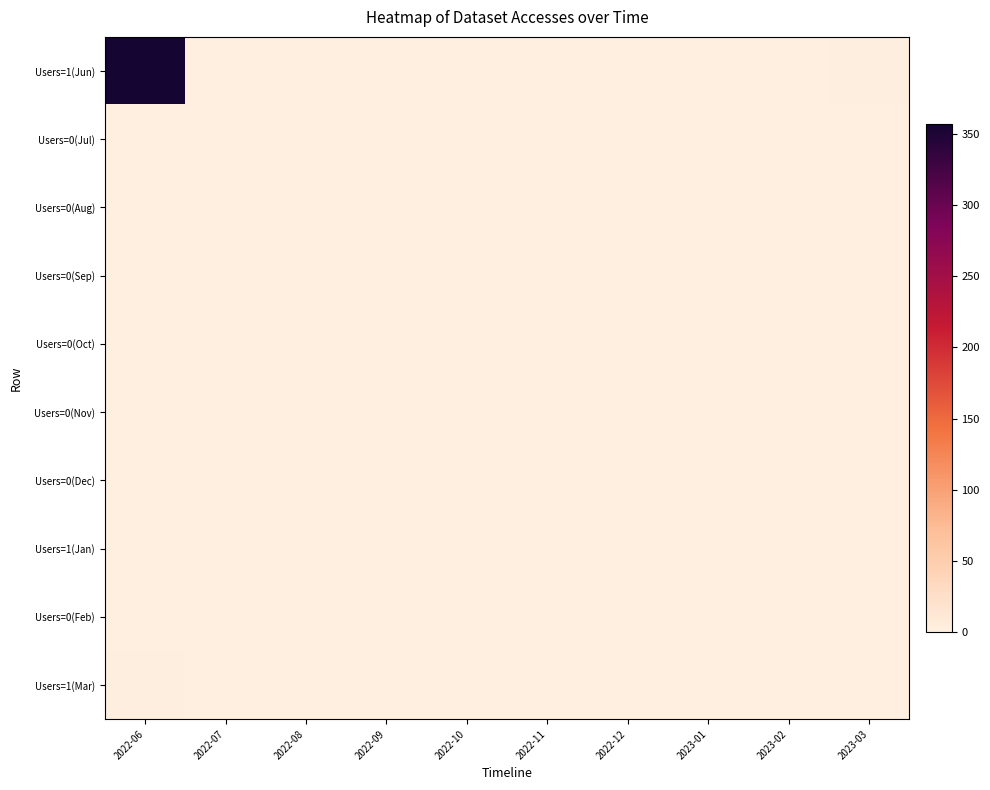

Which has a higher value, 2023-03 or 2022-09?

2023-03